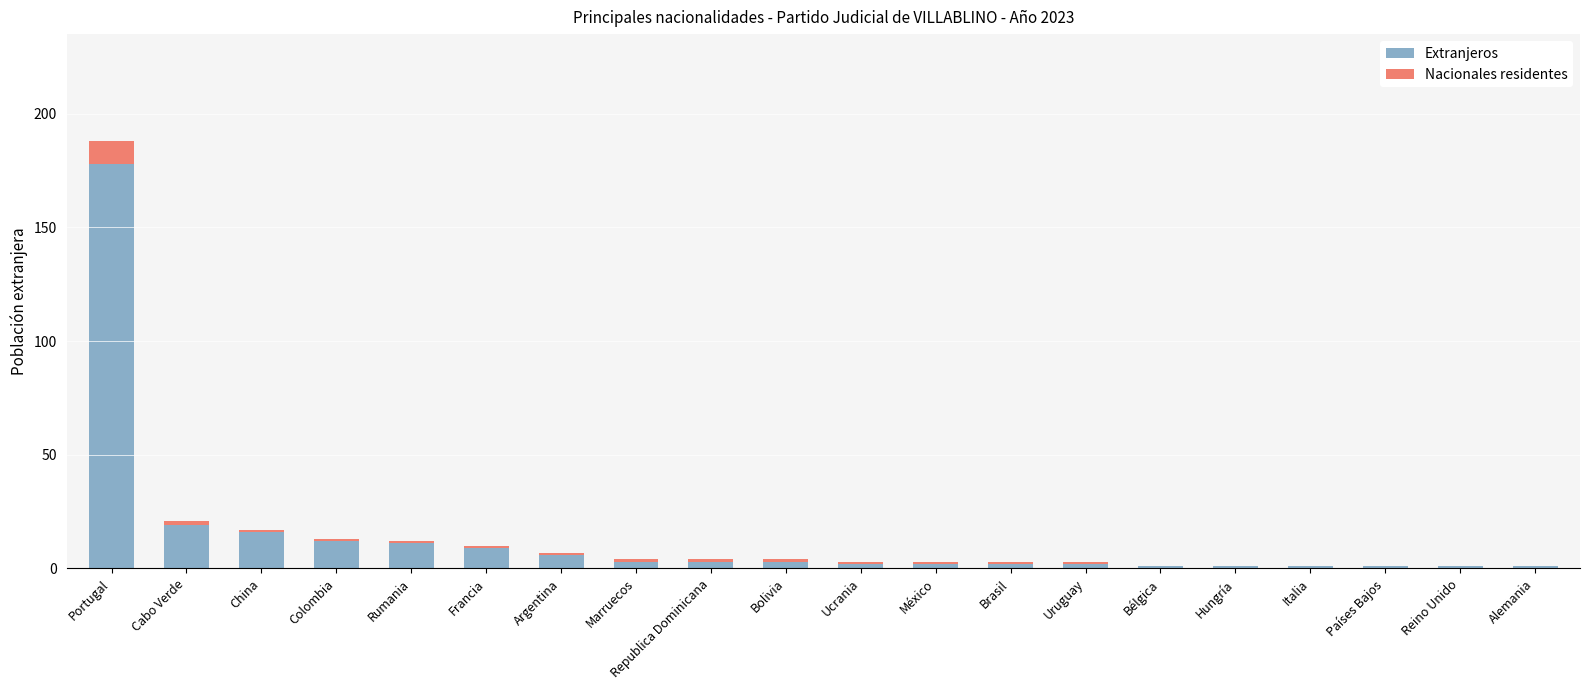

At which category is the sum across all series the highest?

Portugal